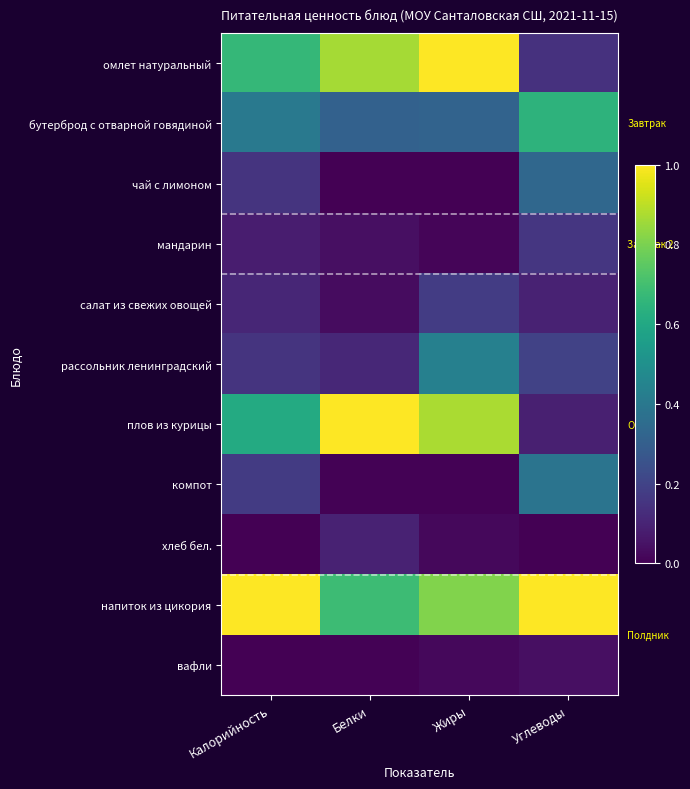

How many data points does each series have?

4